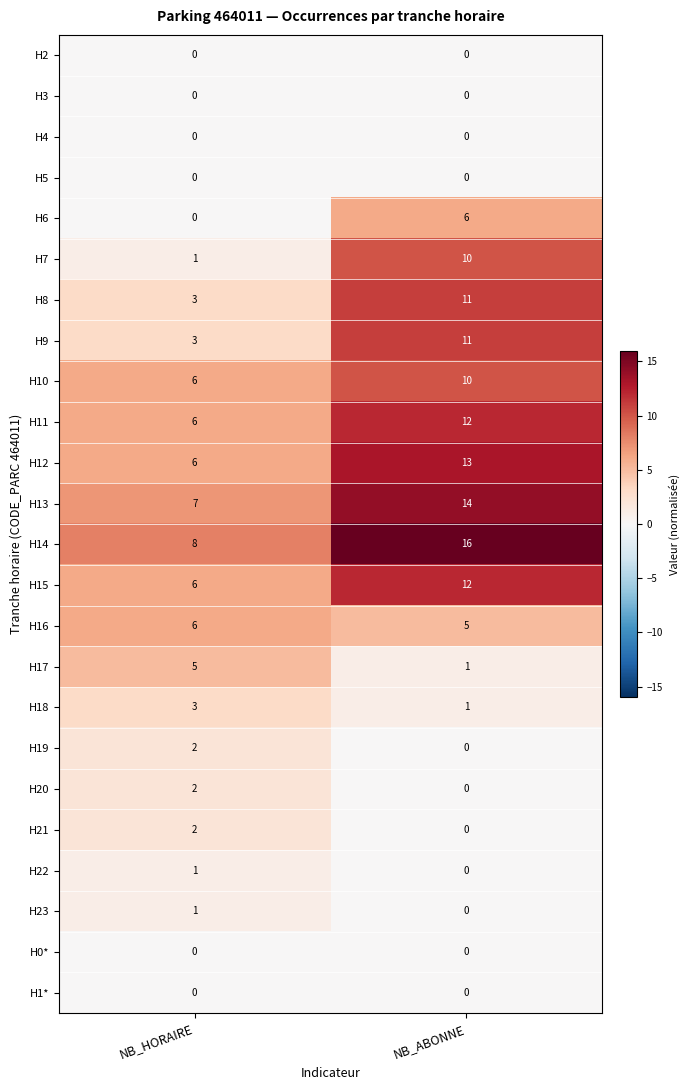

Which label corresponds to the largest value in the chart?

NB_ABONNE